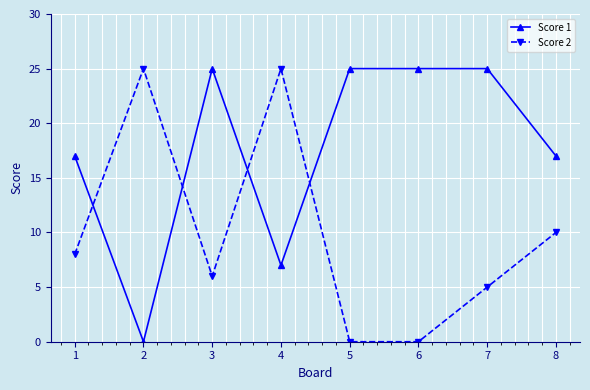

True or false: Score 2 has more than 1 points higher than both neighbors.

True